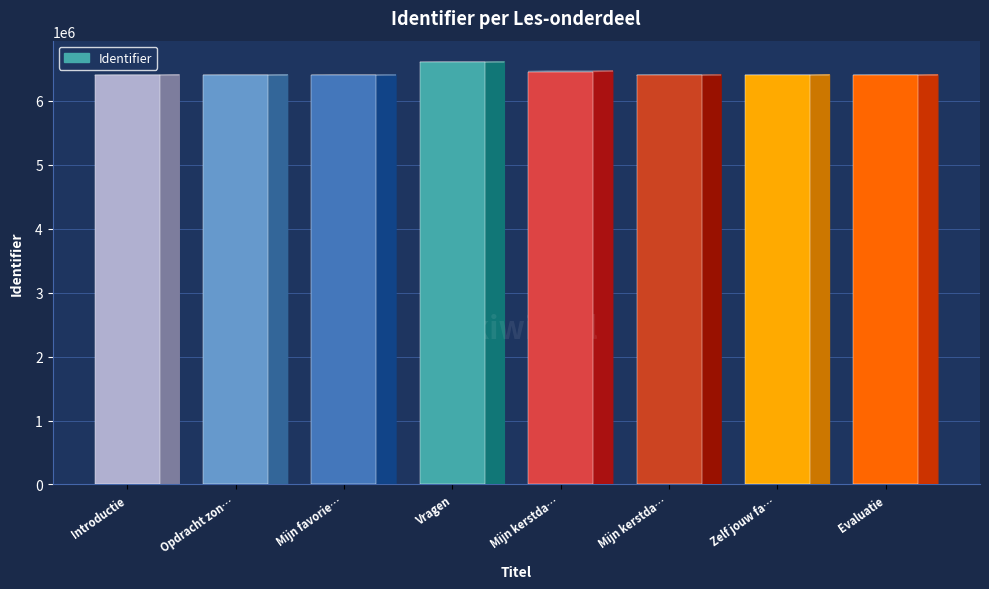

Rank the categories by value from lowest to highest.

Introductie, Opdracht zonder computer, Mijn favoriete kerstdag, Mijn kerstdag aanpassen, Zelf jouw favoriete kerstdag maken, Evaluatie, Mijn kerstdag namaken, Vragen